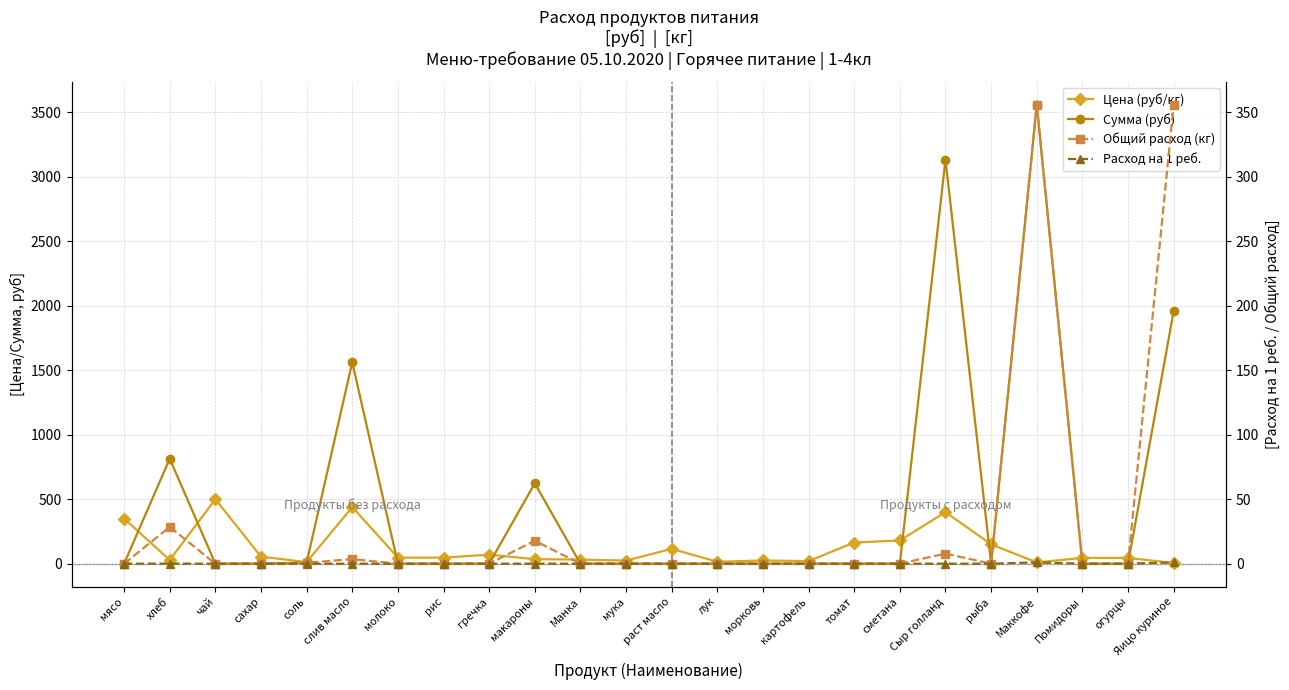

Is it true that Цена (руб/кг) equals 230.2 at томат?

False